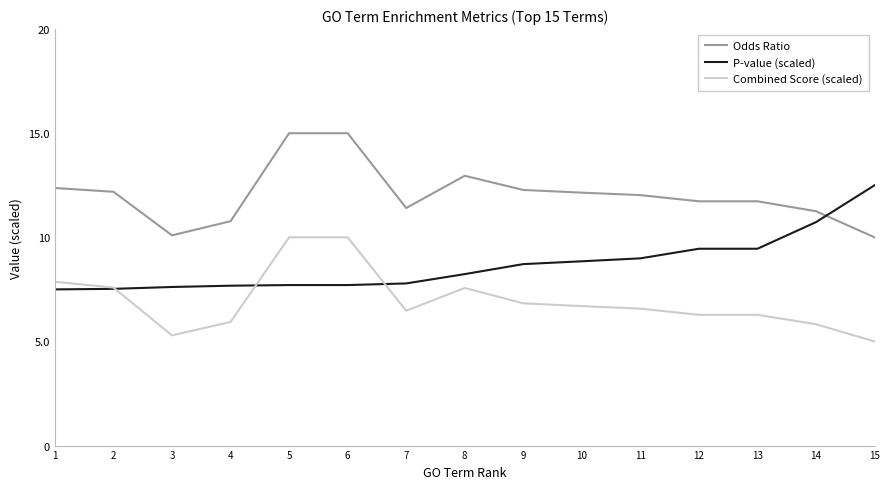

Is it true that Odds Ratio equals 6.9 at 9?

False